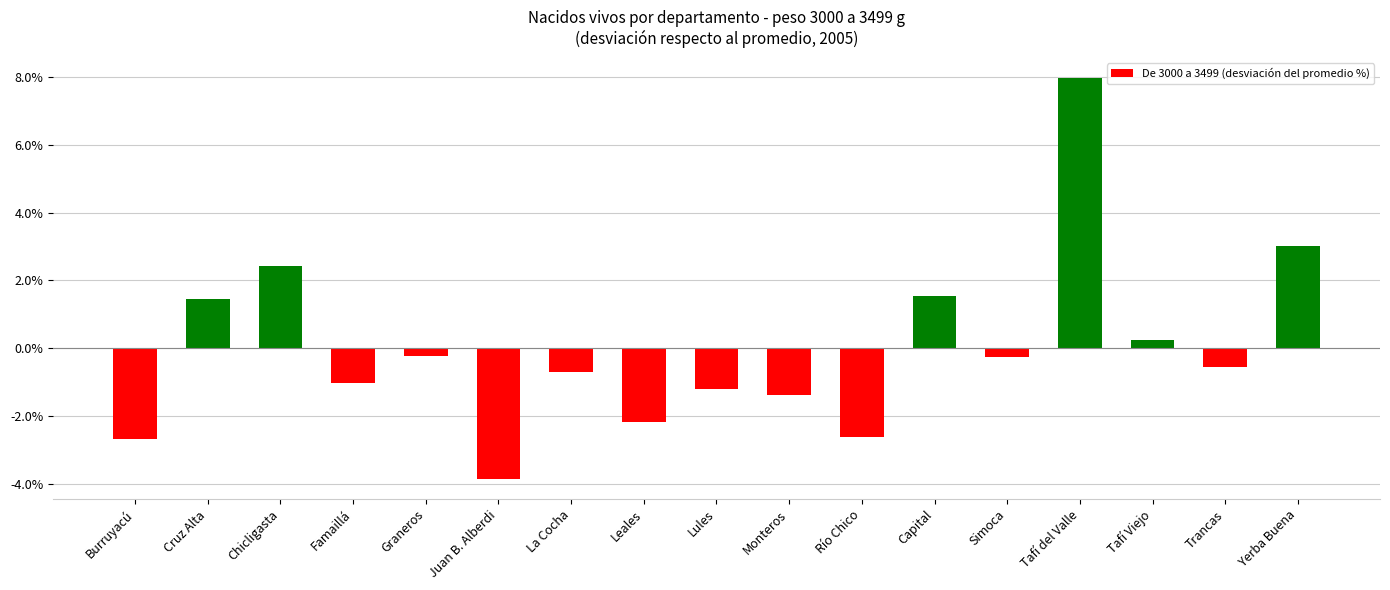

Read the value at Juan B. Alberdi.

-3.9